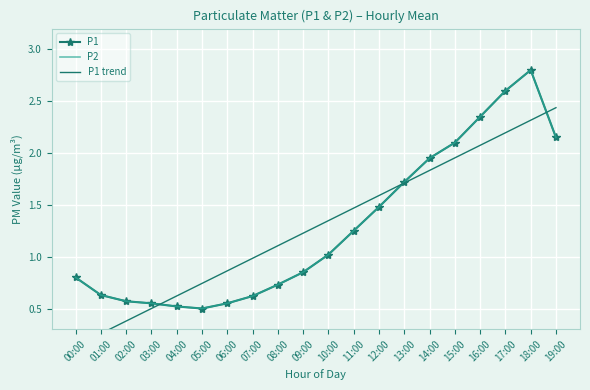

True or false: P1 trend and P1 intersect in this chart.

True